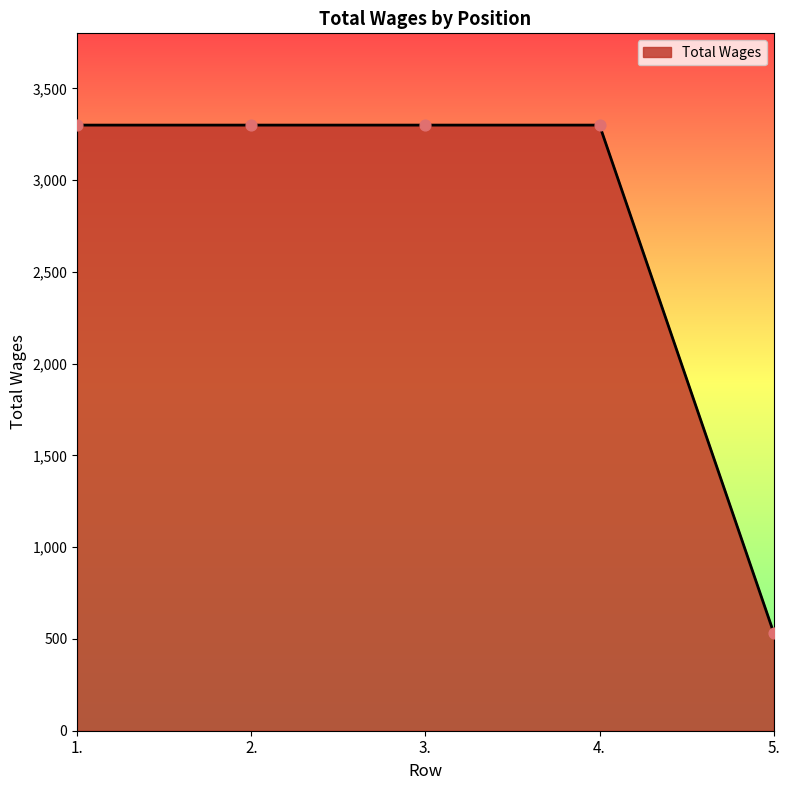

What is the ratio of the value at 1. to the value at 4.?

1.0